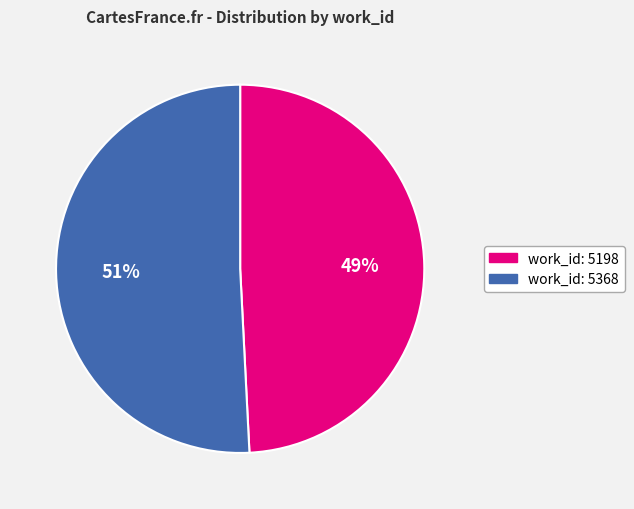

True or false: work_id: 5198 accounts for 37% of the total.

False